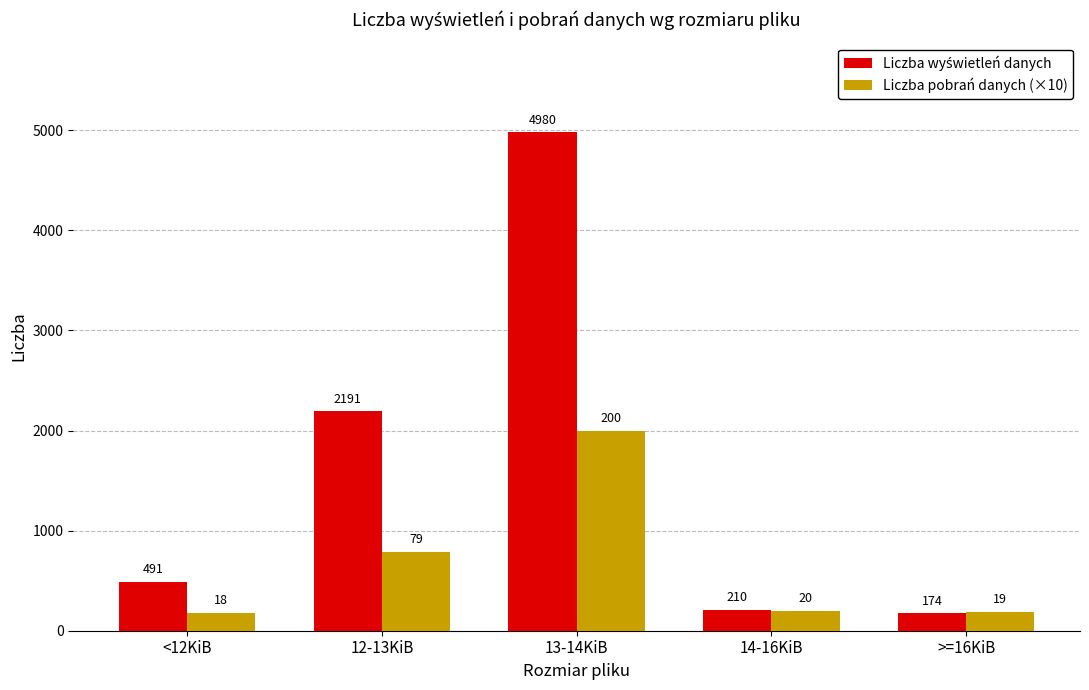

What is the difference between the Liczba pobrań danych (×10) values at <12KiB and 14-16KiB?

20